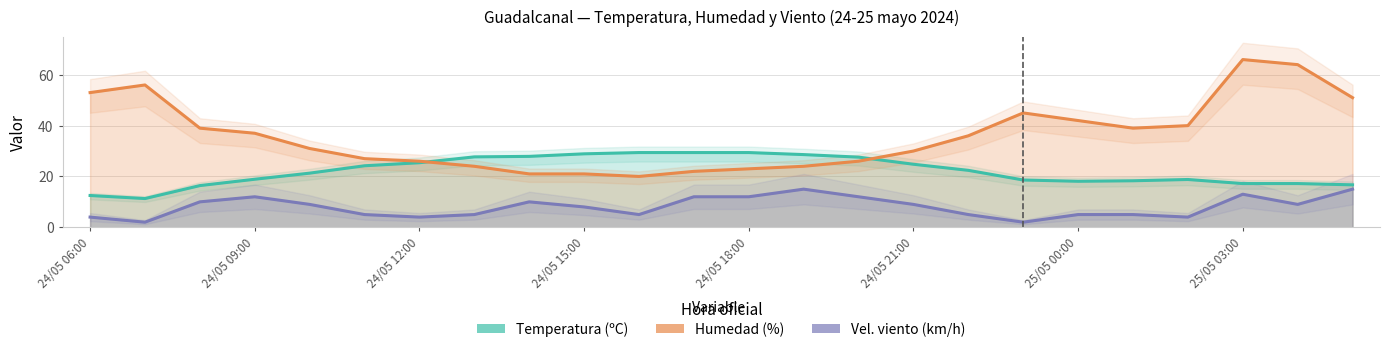

Rank the series by their maximum value, from lowest to highest.

Vel. viento (km/h), Temperatura (ºC), Humedad (%)